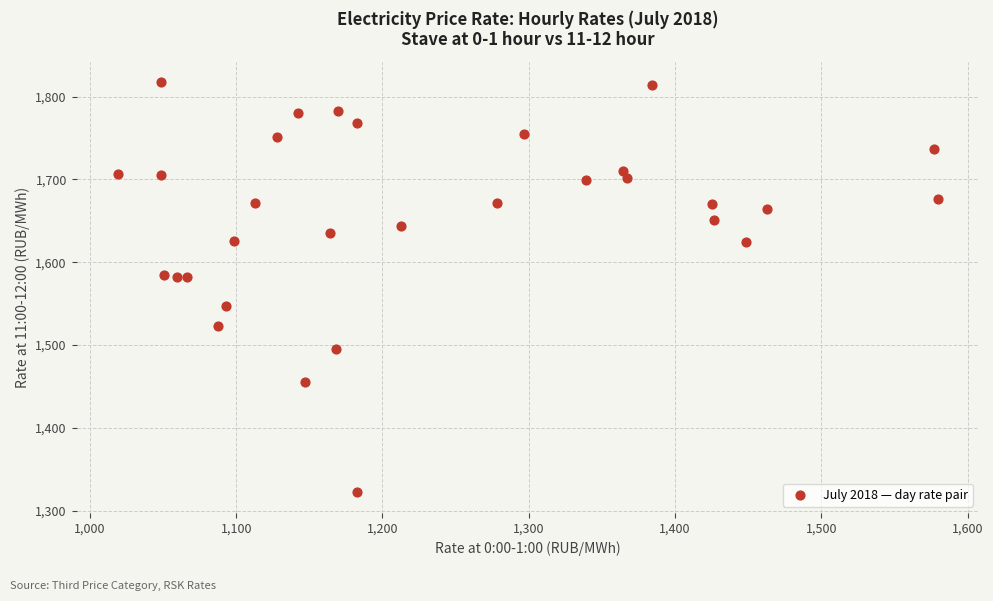

What is the range of X values (max minus min)?

560.8